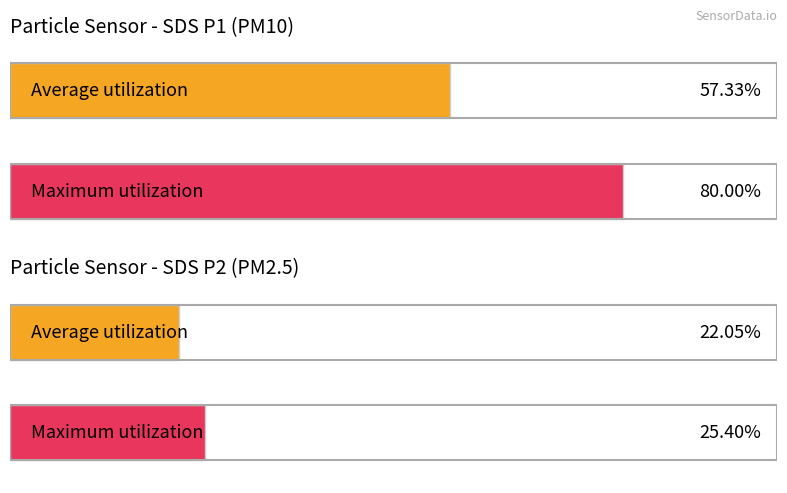

The value of SDS_P1 at 00:20 is 2.8. True or false?

False